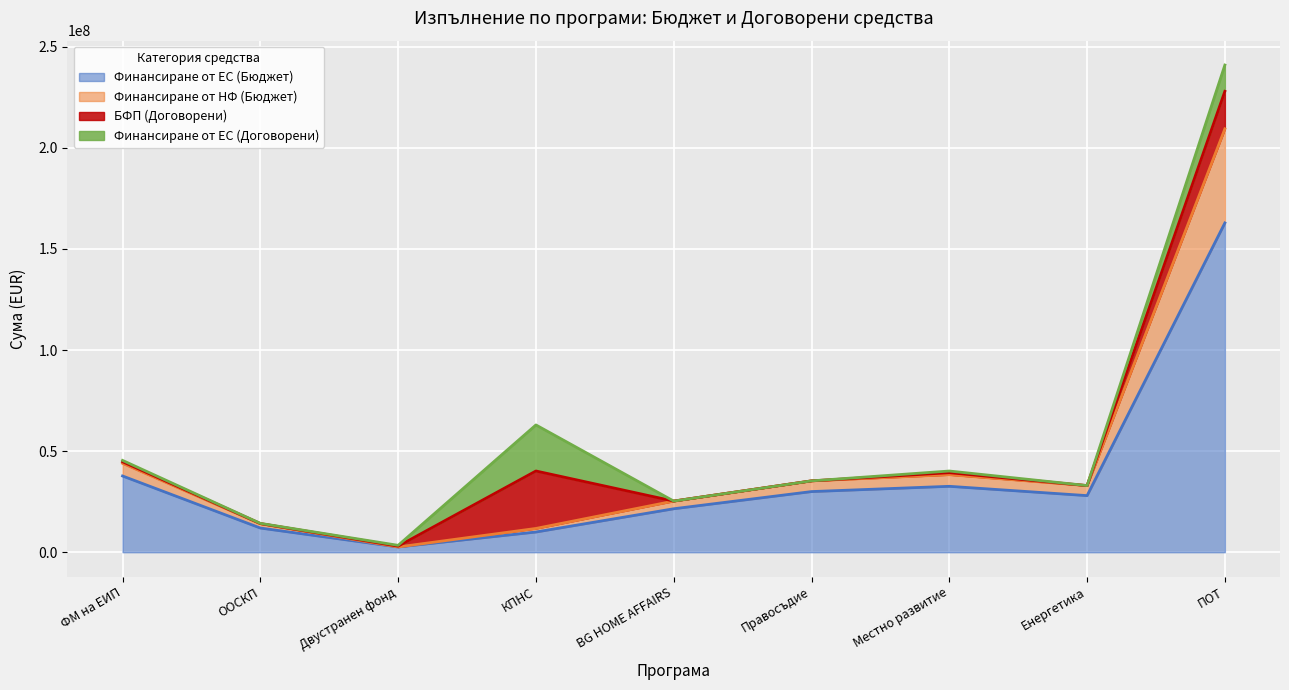

What is the total value across all series at ООСКП?

14278645.2